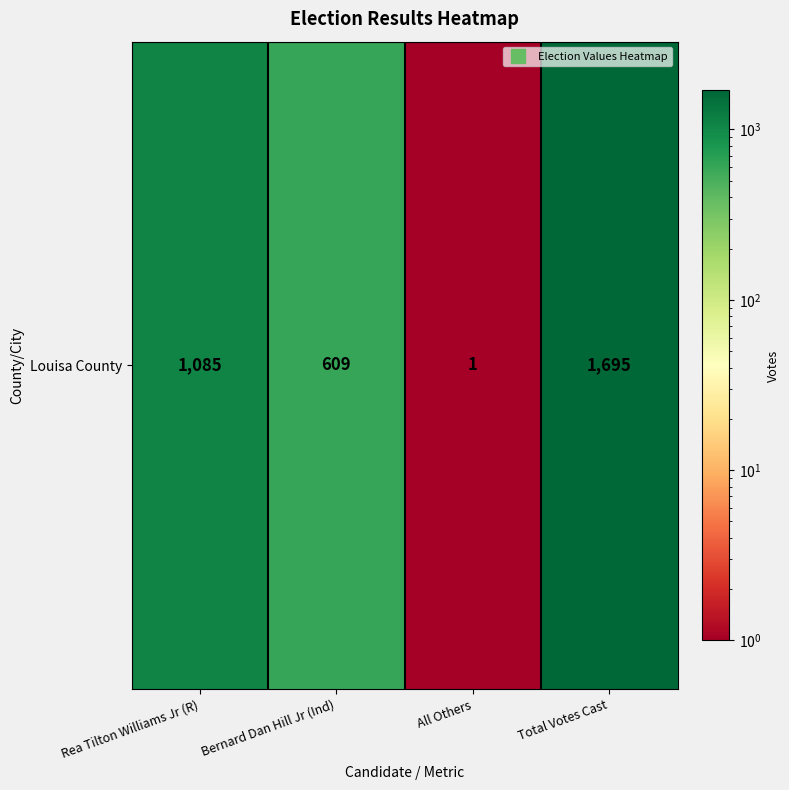

What is the smallest value displayed?

1